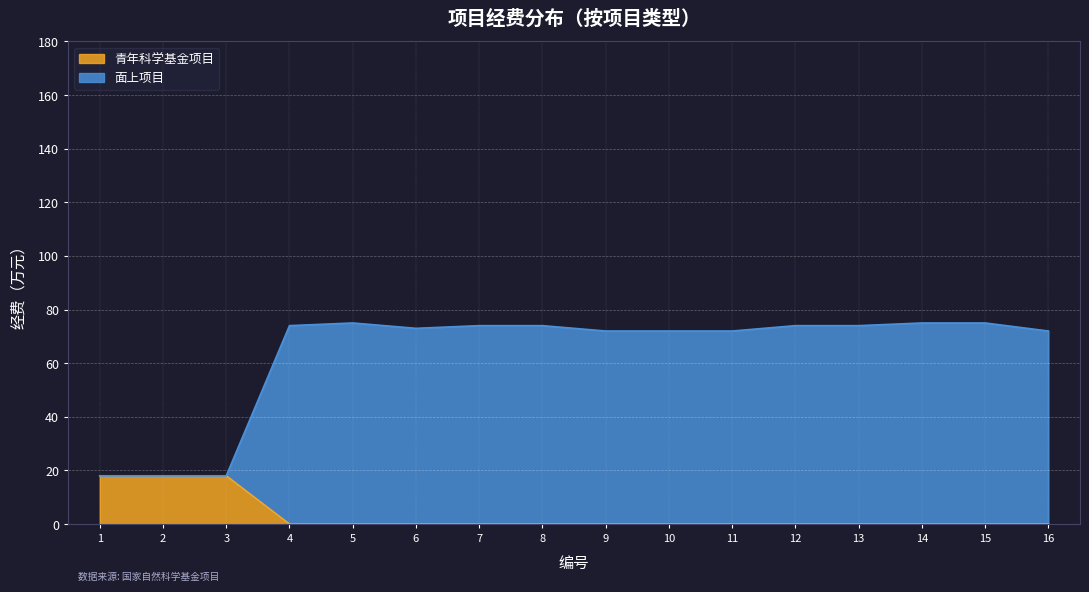

Reading left to right, extract all data points from this chart.

青年科学基金项目: 18	18	18	0	0	0	0	0	0	0	0	0	0	0	0	0
面上项目: 18	18	18	74	75	73	74	74	72	72	72	74	74	75	75	72